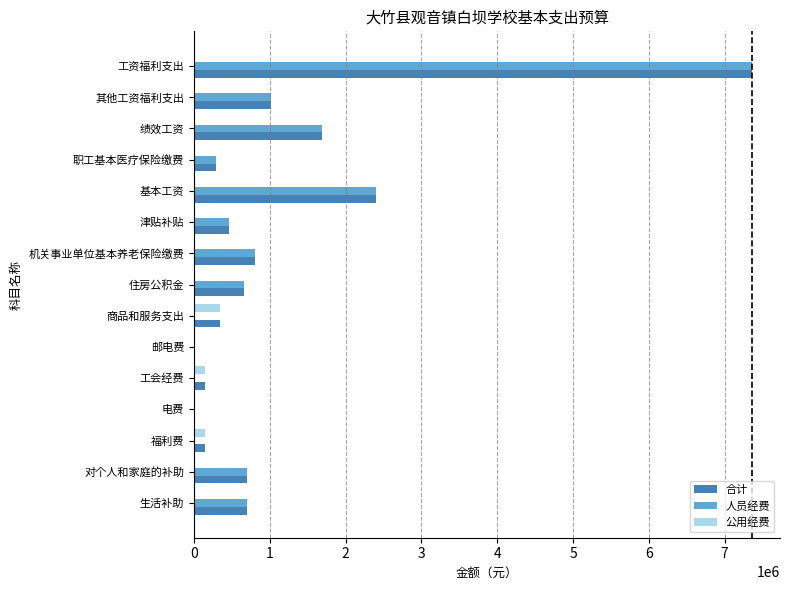

What is the greatest value displayed?

7362319